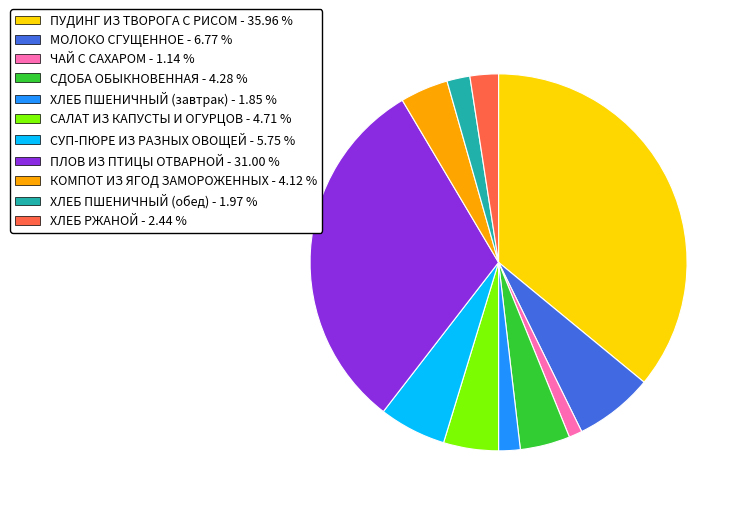

Which category has the smallest portion of the pie?

ЧАЙ С САХАРОМ